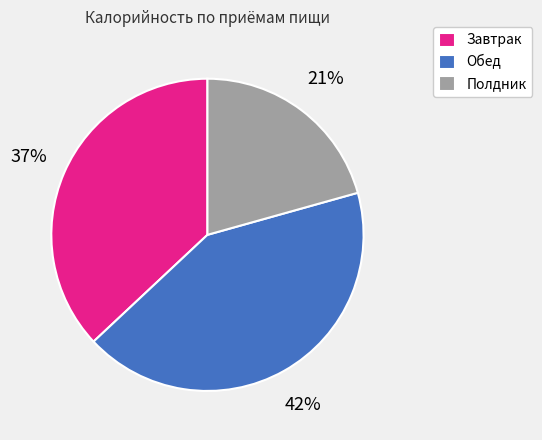

Do Полдник and Завтрак together represent more than half of the pie?

Yes